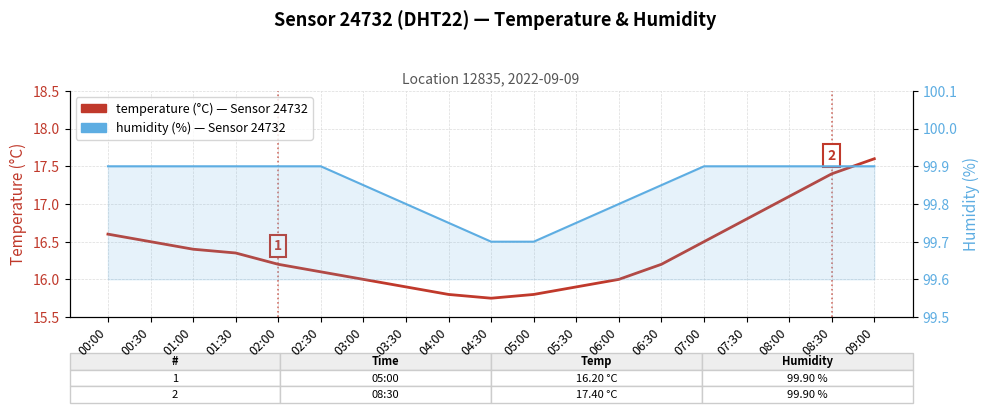

True or false: temperature (°C) and humidity (%) cross at least once.

False